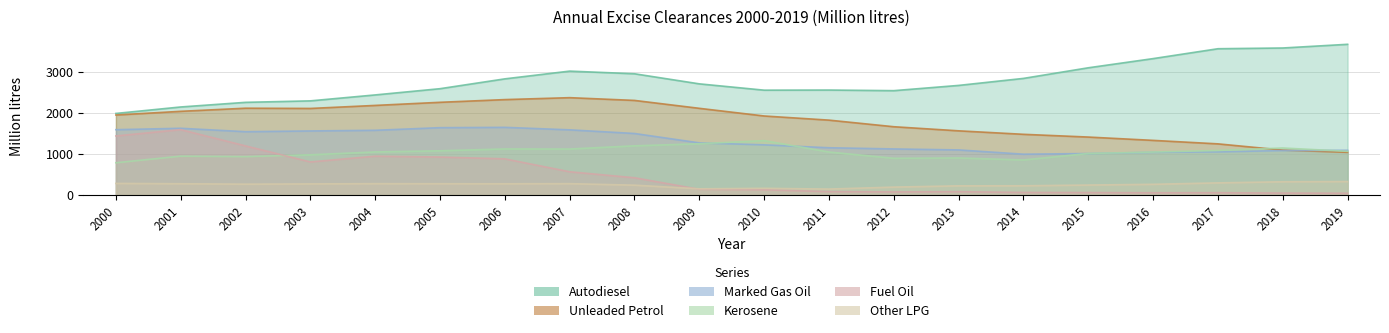

What is the average value of the Marked Gas Oil series?

1324